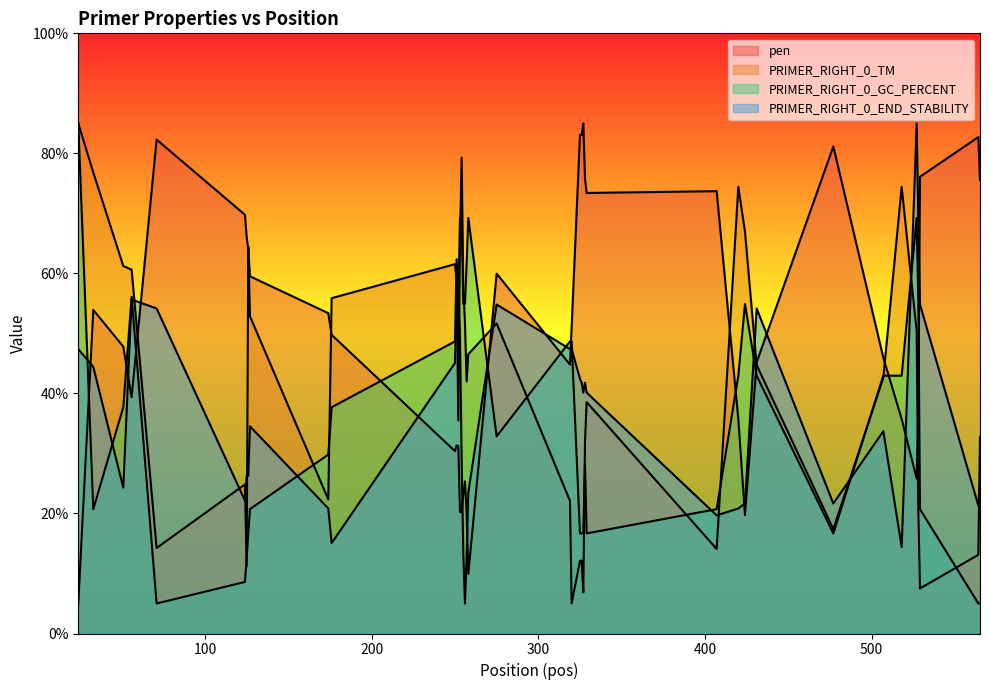

How many intersections are there between PRIMER_RIGHT_0_GC_PERCENT and PRIMER_RIGHT_0_END_STABILITY?

13